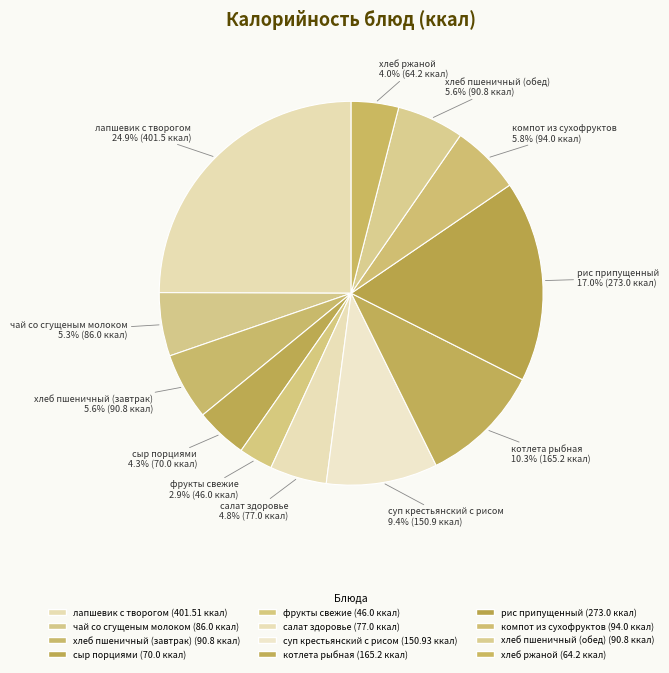

Count the number of slices in the pie.

12